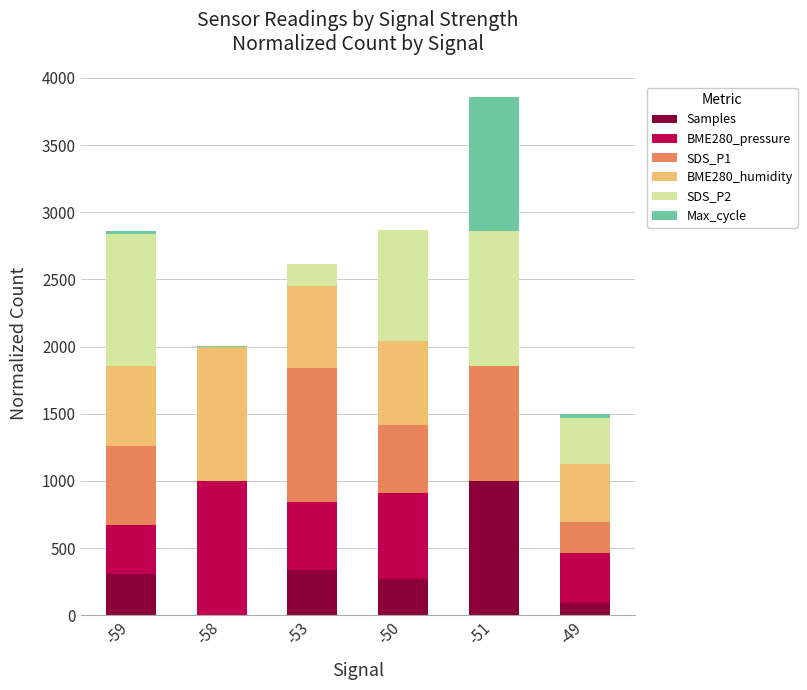

What is the sum of all Samples values?

2009.2